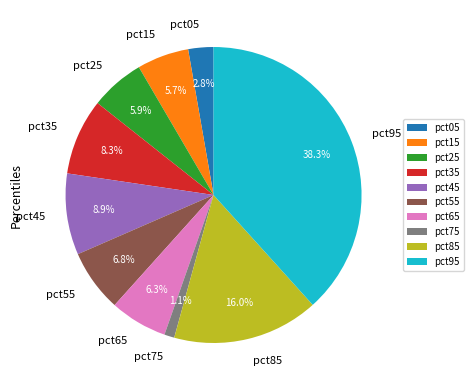

Which category has the biggest portion of the pie?

pct95